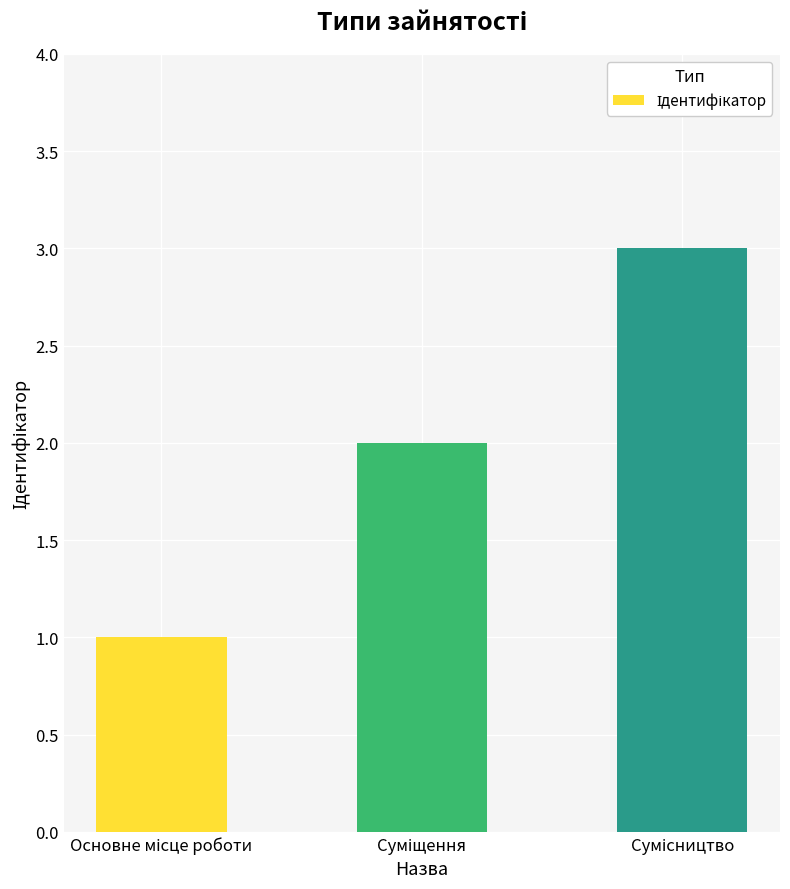

What is the sum of all values?

6